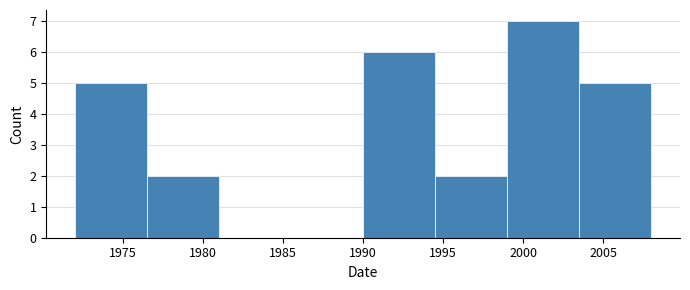

What is the height of the bar covering 2003.5 to 2008.0 on the x-axis? The values are not printed on the chart, so give them approximately, as read against the axis.

5